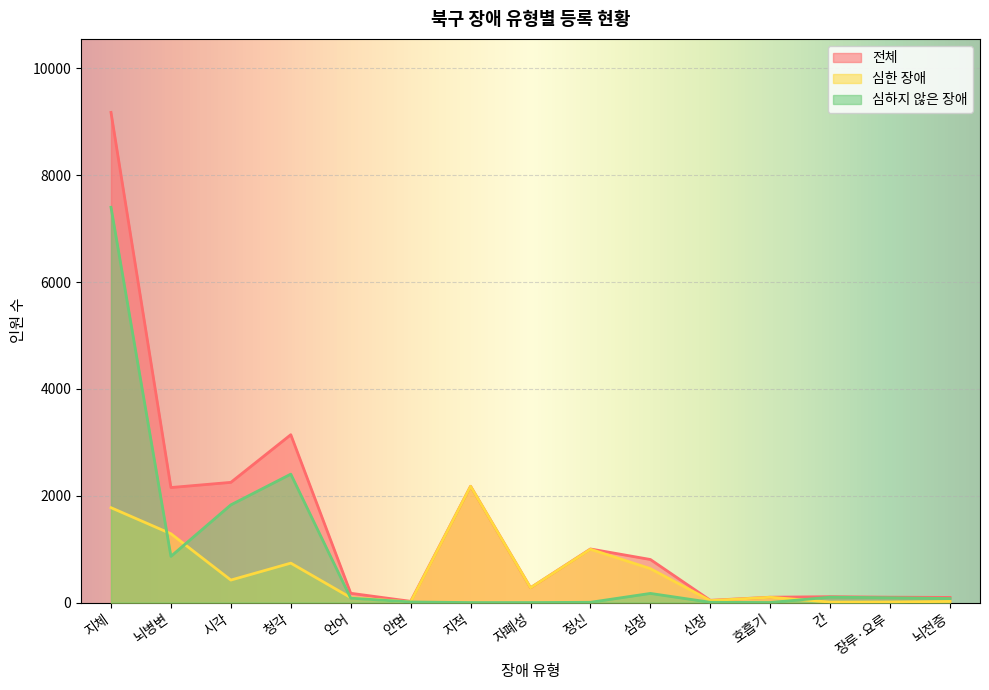

List the series in order of their overall mean, lowest first.

심한 장애, 심하지 않은 장애, 전체